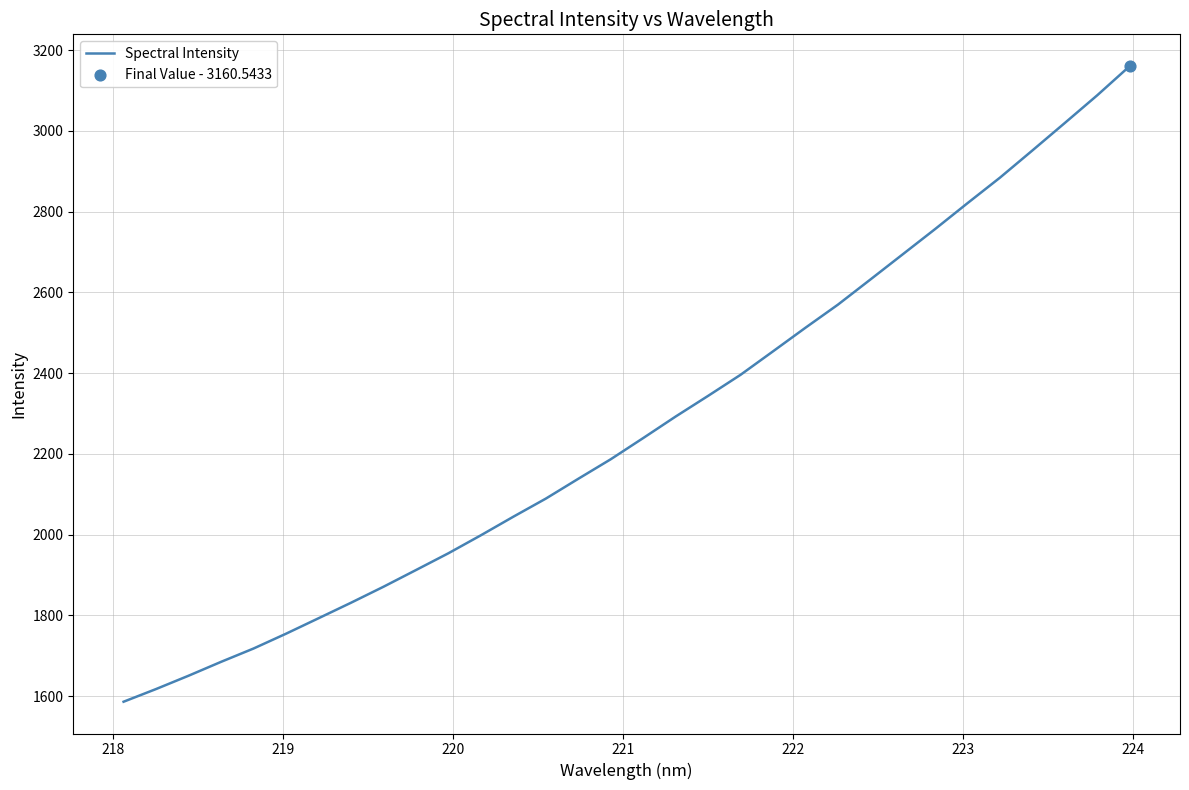

What is the maximum value shown in the chart?

3160.5